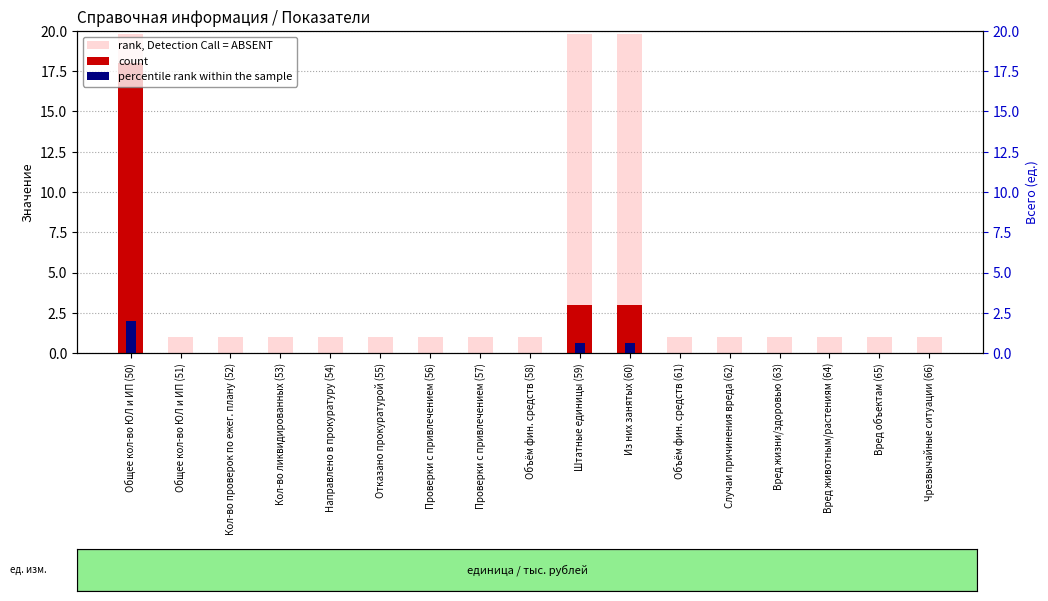

Which category has the lowest value across all series?

Общее кол-во ЮЛ и ИП (51)